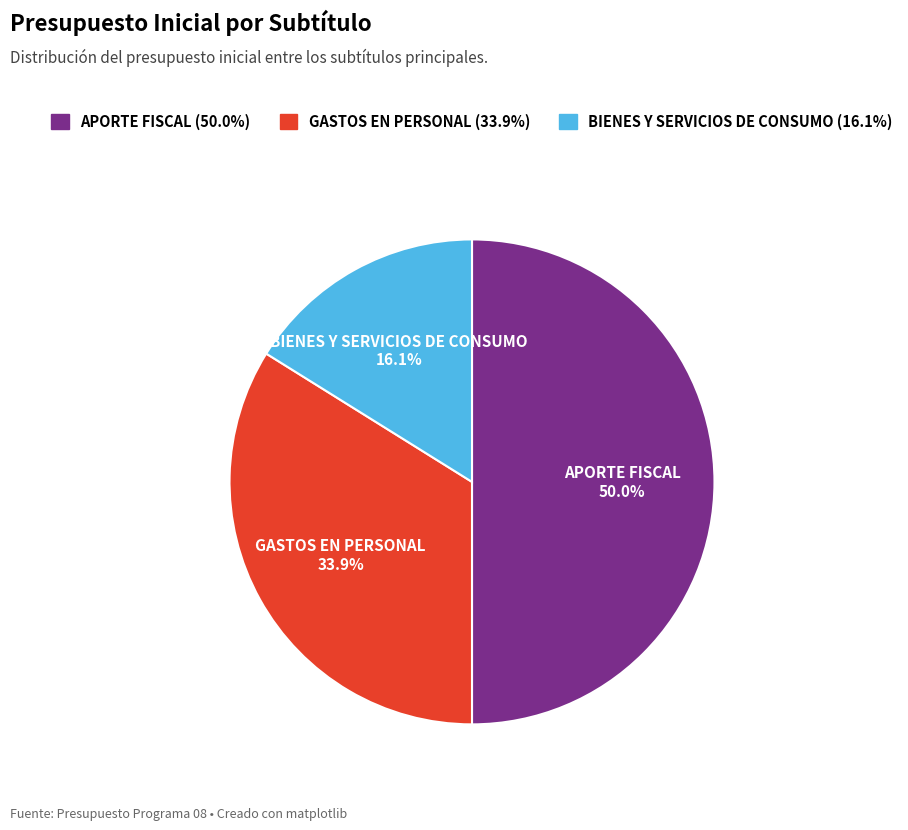

Does GASTOS EN PERSONAL represent more than half of the total?

No